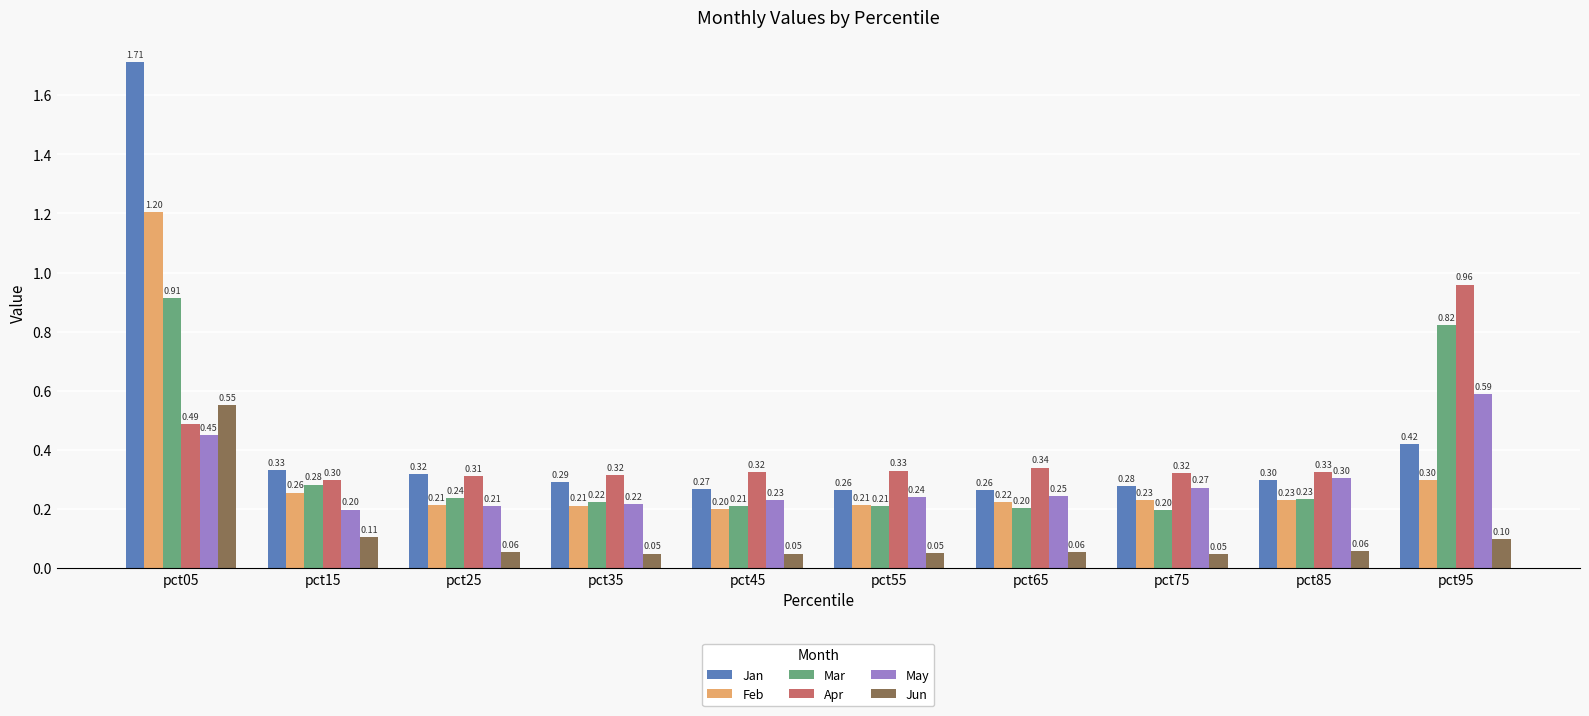

The value of Feb at pct85 is 0.2. True or false?

True